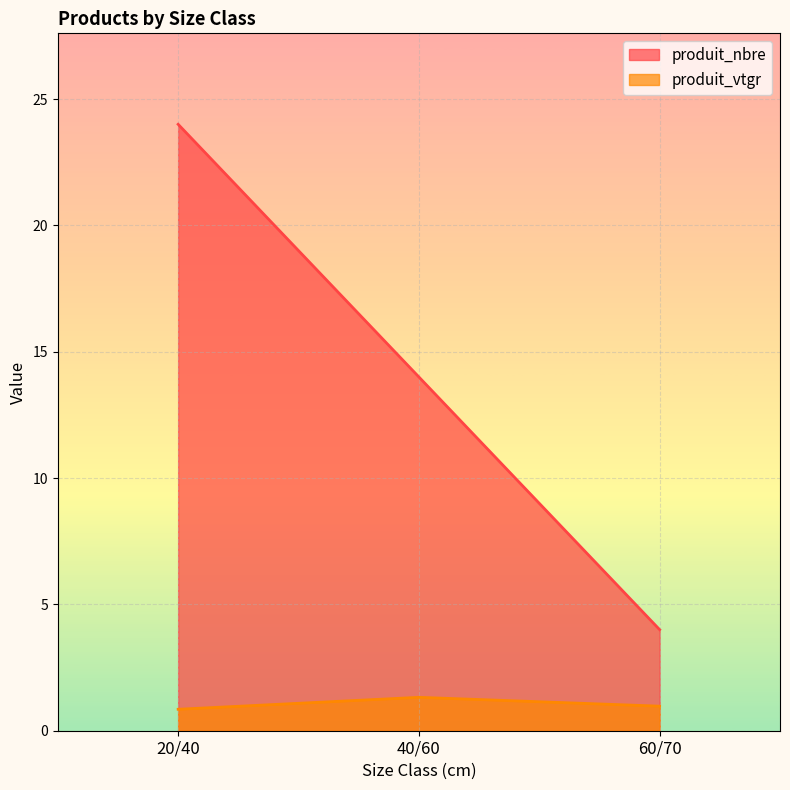

Is it true that produit_vtgr equals 1.3 at 60/70?

False